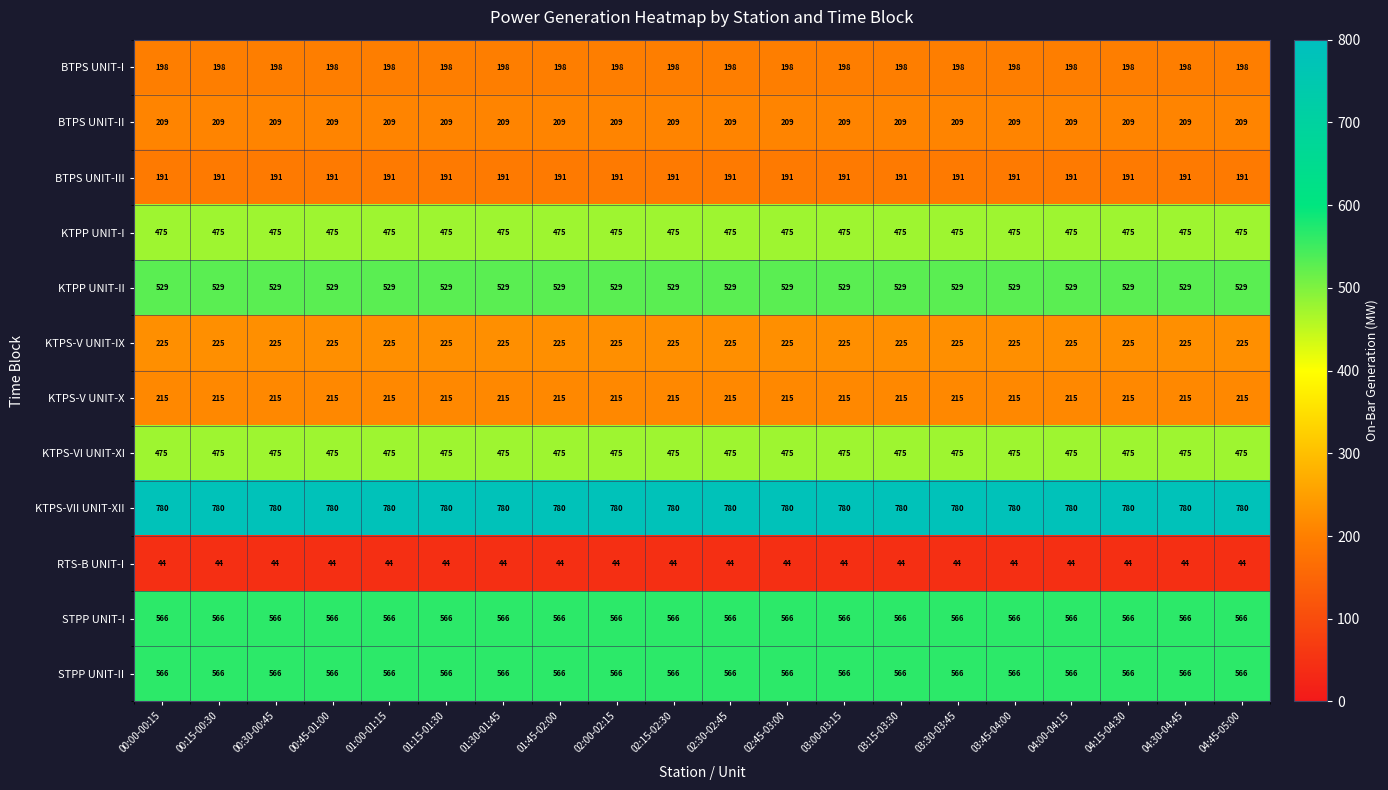

Which series has the largest total across all categories?

KTPS-VII UNIT-XII